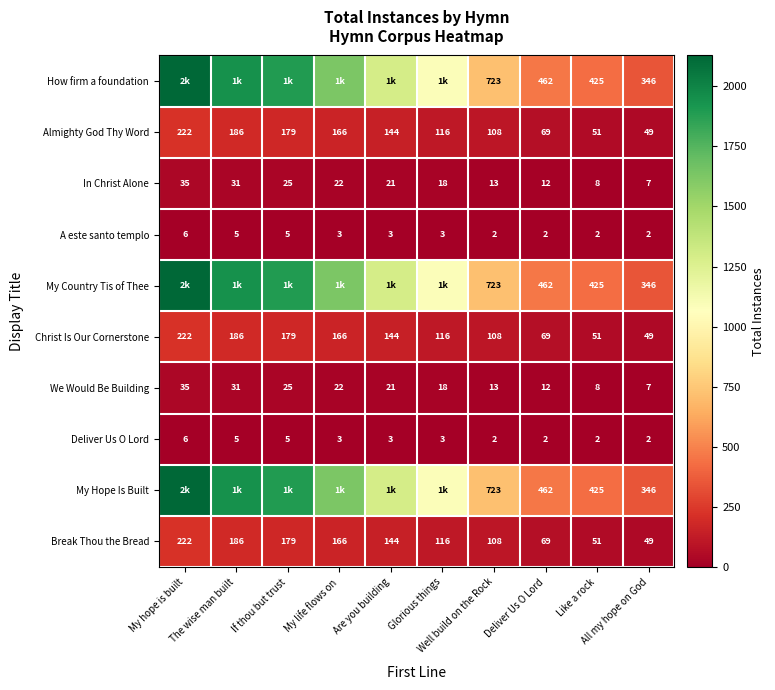

Count the Deliver Us O Lord values in the range 2 to 5.

9